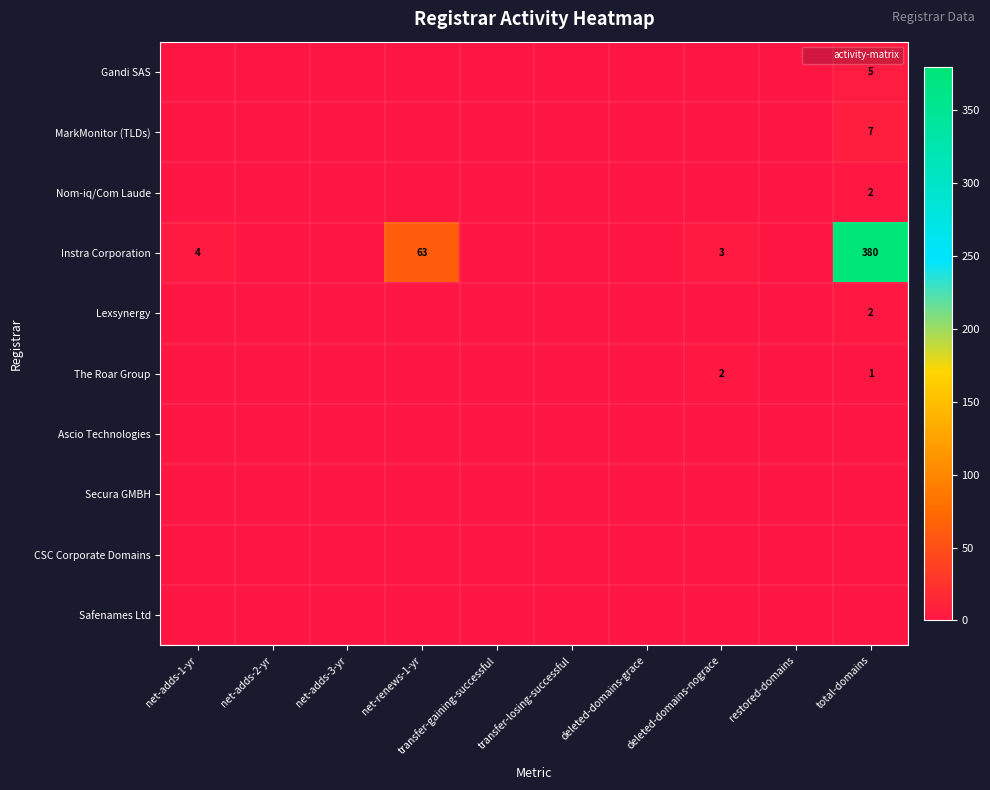

What is the approximate value of Nom-iq/Com Laude at total-domains?

2